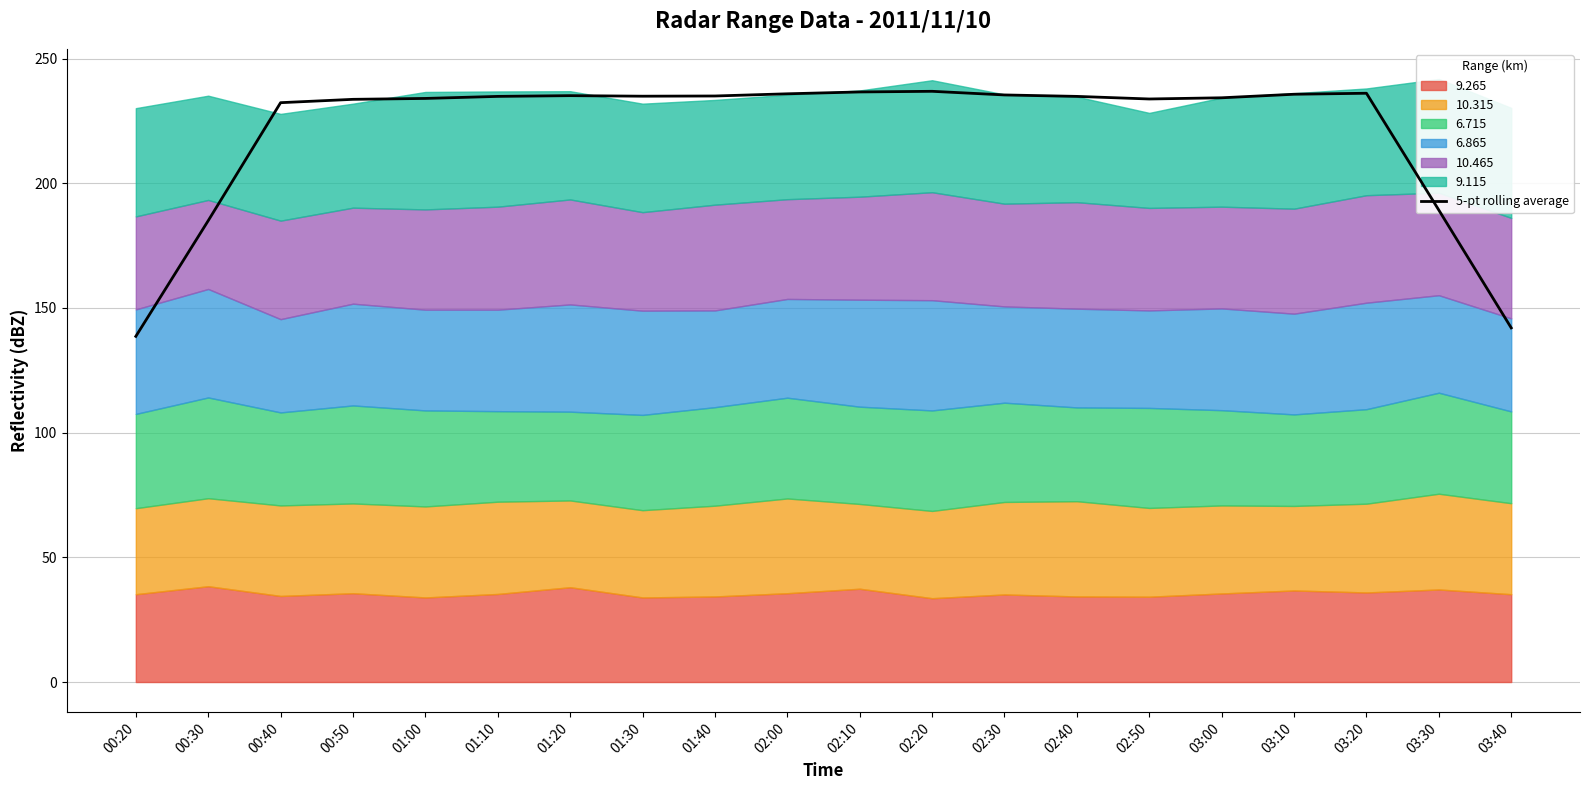

Reading left to right, transcribe all the data shown in this chart.

138.6	185.0	232.3	233.6	234.0	234.8	235.1	234.9	235.0	235.9	236.6	236.9	235.4	234.8	233.8	234.3	235.7	236.1	189.2	142.0